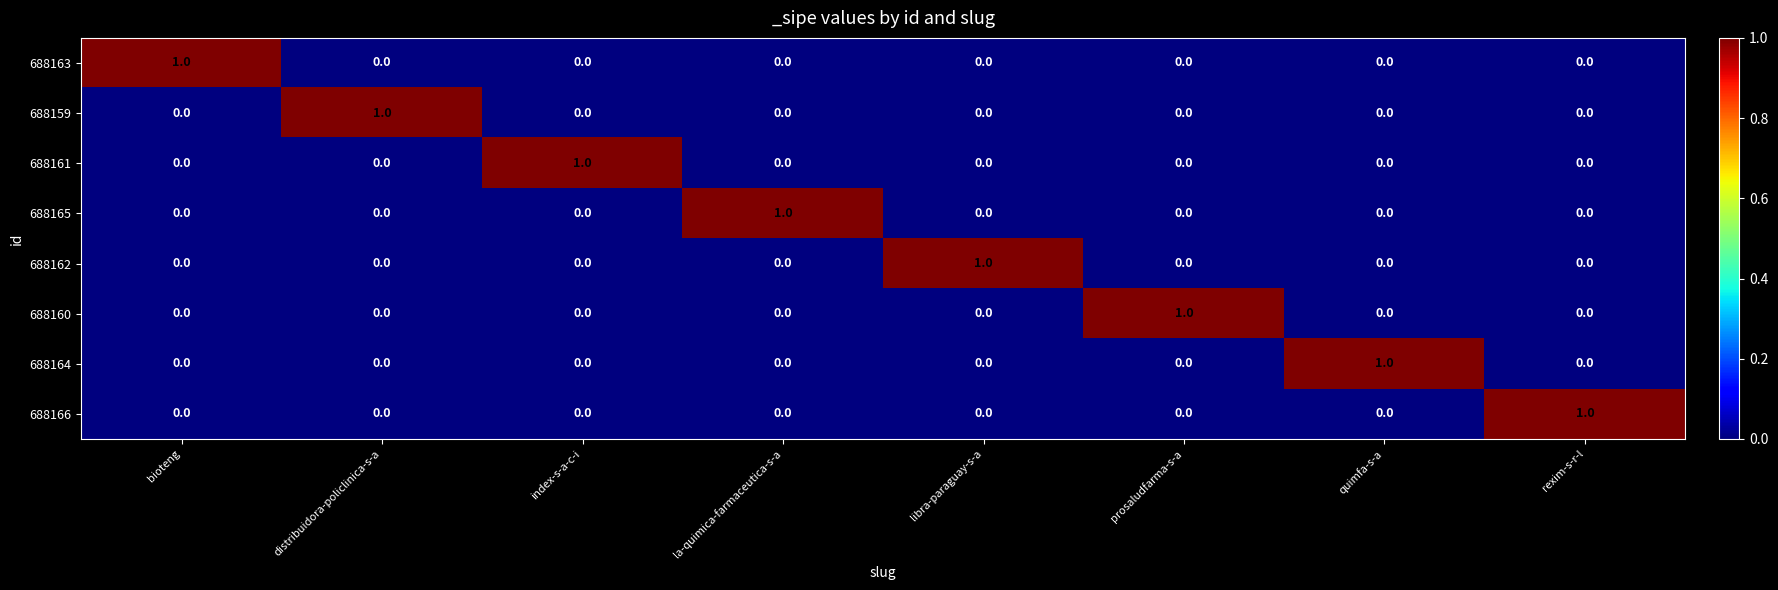

At how many categories does at least one series exceed 0?

8